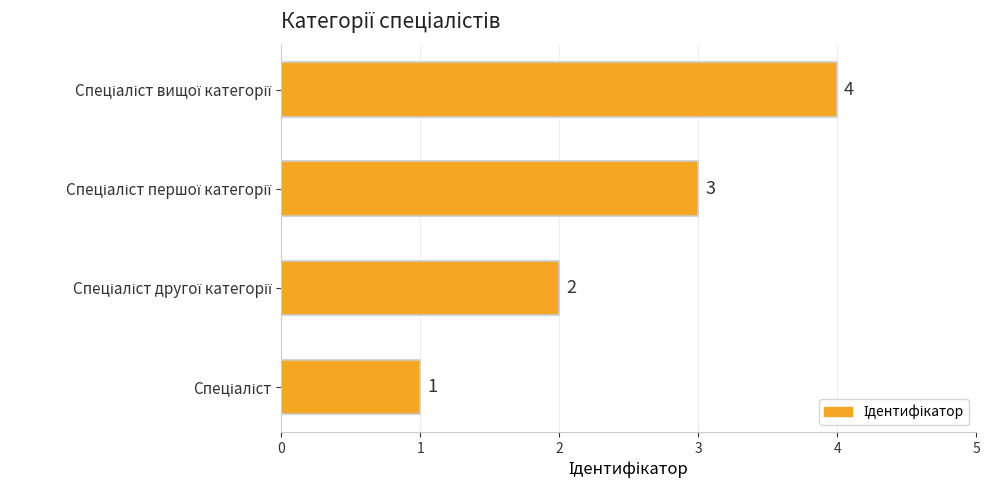

Count the values in the range 2 to 4.

3